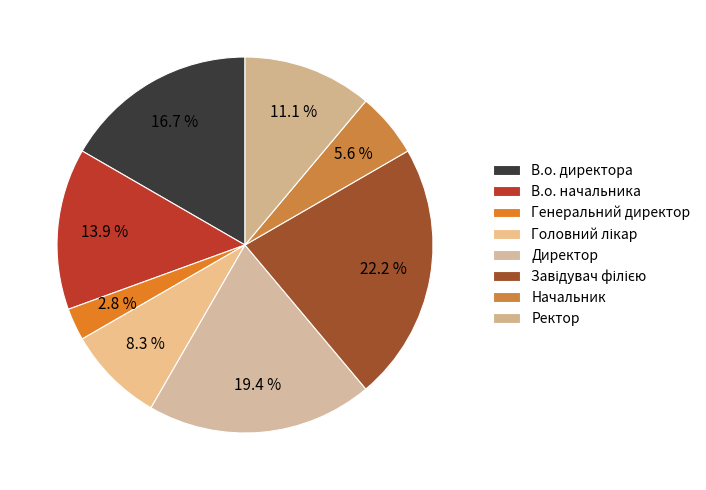

What is the smallest slice in the pie chart?

Генеральний директор